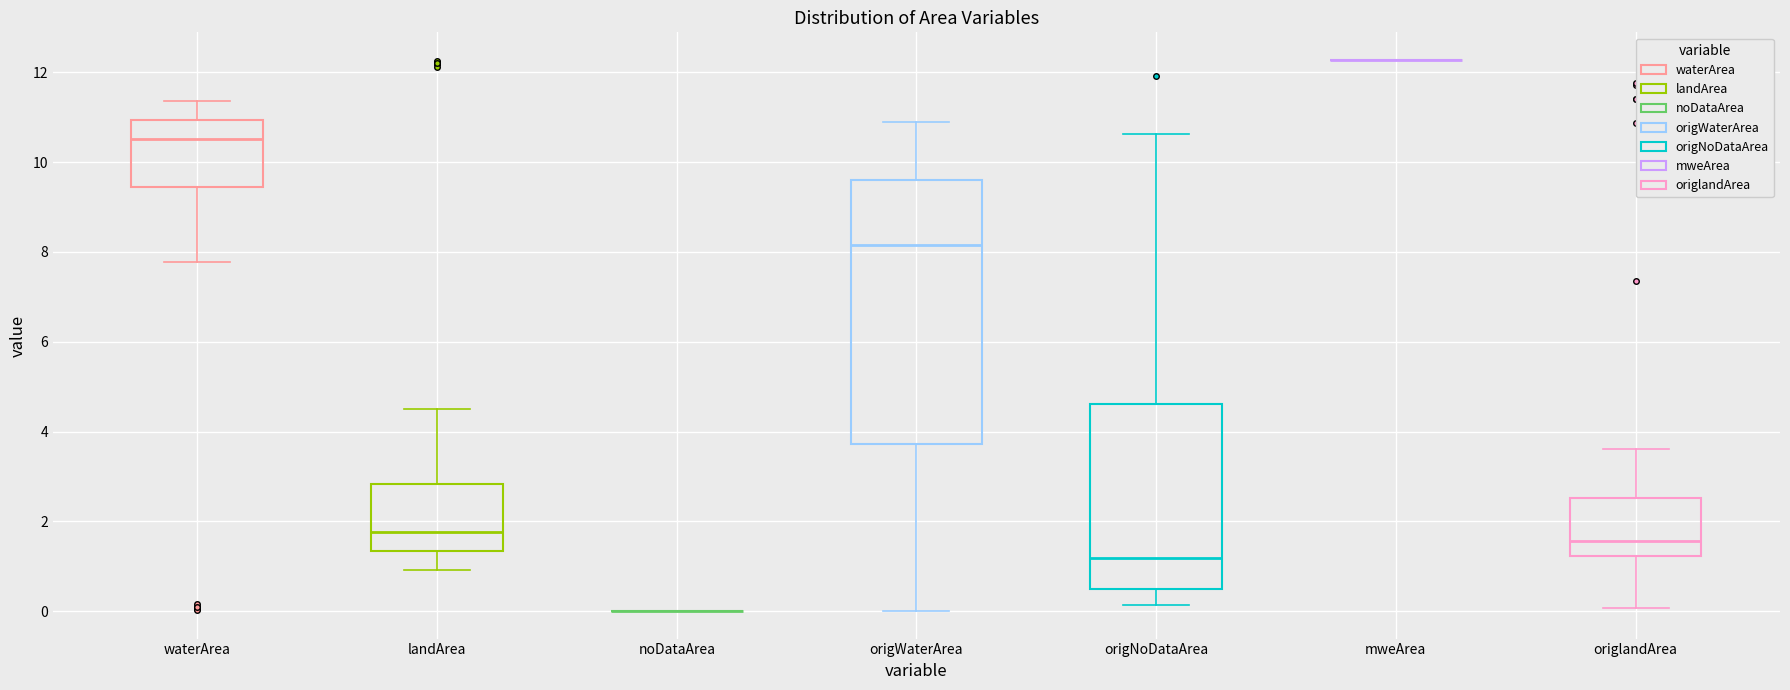

Reading left to right, transcribe this box plot: for each box, give where its median line is, the range the box spans, and where its two whiskers end, as read against the y-axis. The values are not printed on the chart, so give them approximately, as read against the axis.

waterArea: median 10.6, box 9.4 to 11.0, whiskers 7.8 to 11.4
landArea: median 1.8, box 1.4 to 2.8, whiskers 1.0 to 4.6
noDataArea: box collapsed to a line at 0.0, whiskers 0.0 to 0.0
origWaterArea: median 8.2, box 3.8 to 9.6, whiskers 0.0 to 10.8
origNoDataArea: median 1.2, box 0.4 to 4.6, whiskers 0.2 to 10.6
mweArea: box collapsed to a line at 12.2, whiskers 12.2 to 12.2
origlandArea: median 1.6, box 1.2 to 2.6, whiskers 0.0 to 3.6